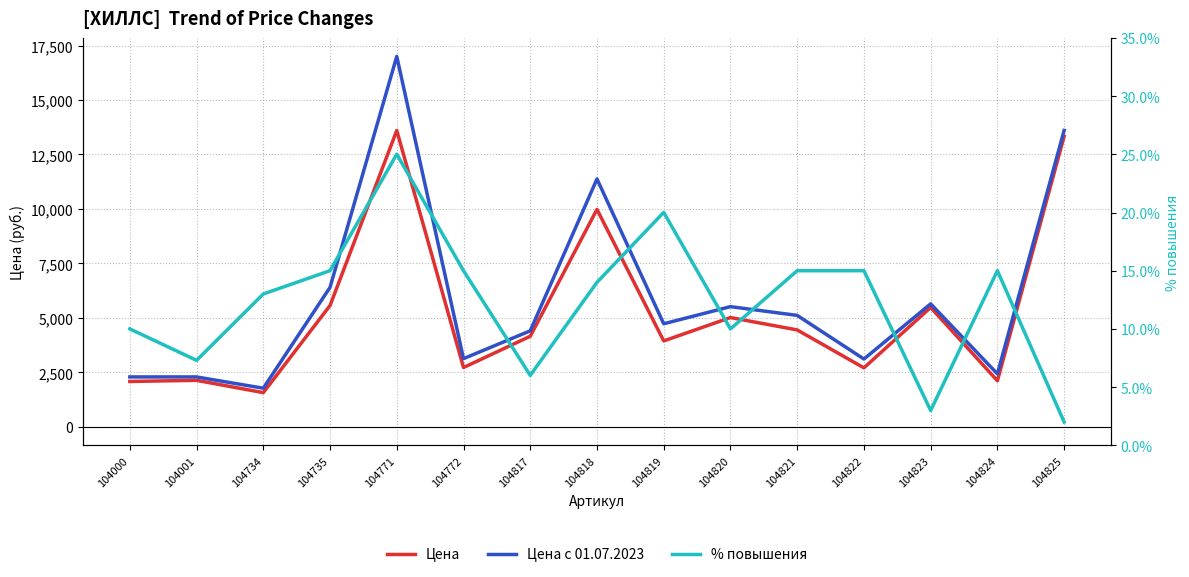

Where is the first local maximum for Цена с 01.07.2023?

104771